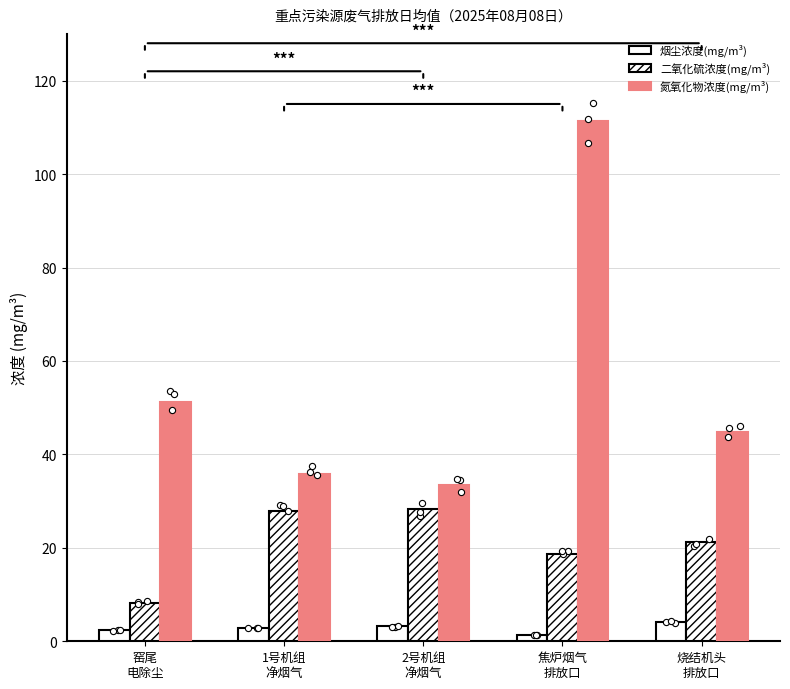

At how many categories does at least one series exceed 54?

1